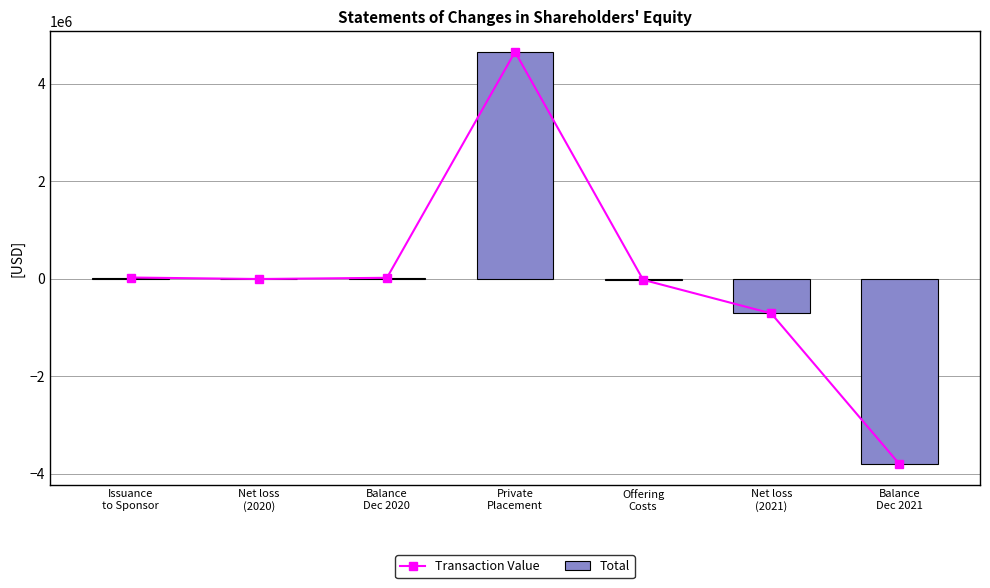

Is it true that Total equals 4650000 at Private
Placement?

True